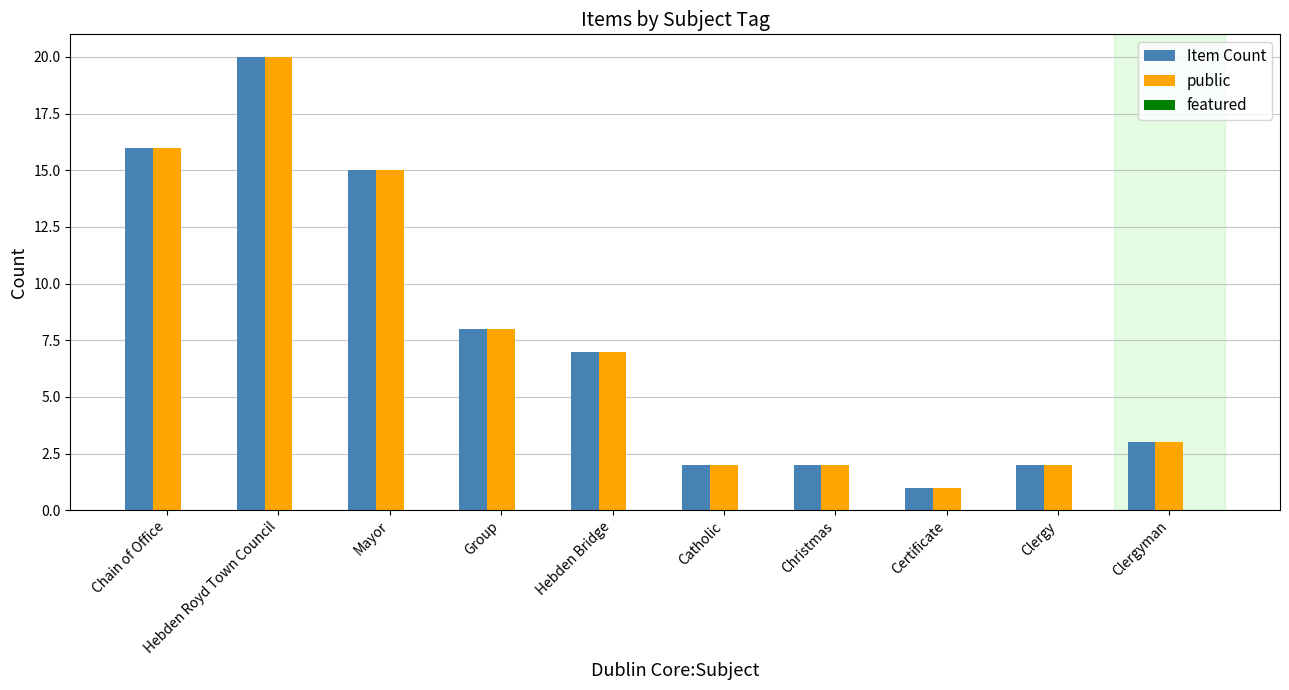

The value of public at Certificate is 2. True or false?

False